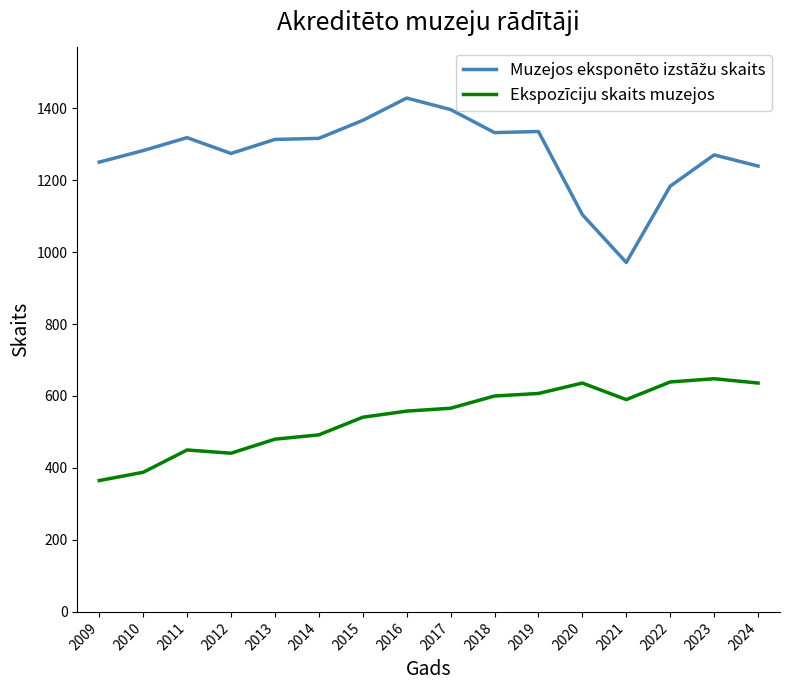

What is the difference between the highest and lowest values at 2010?

894